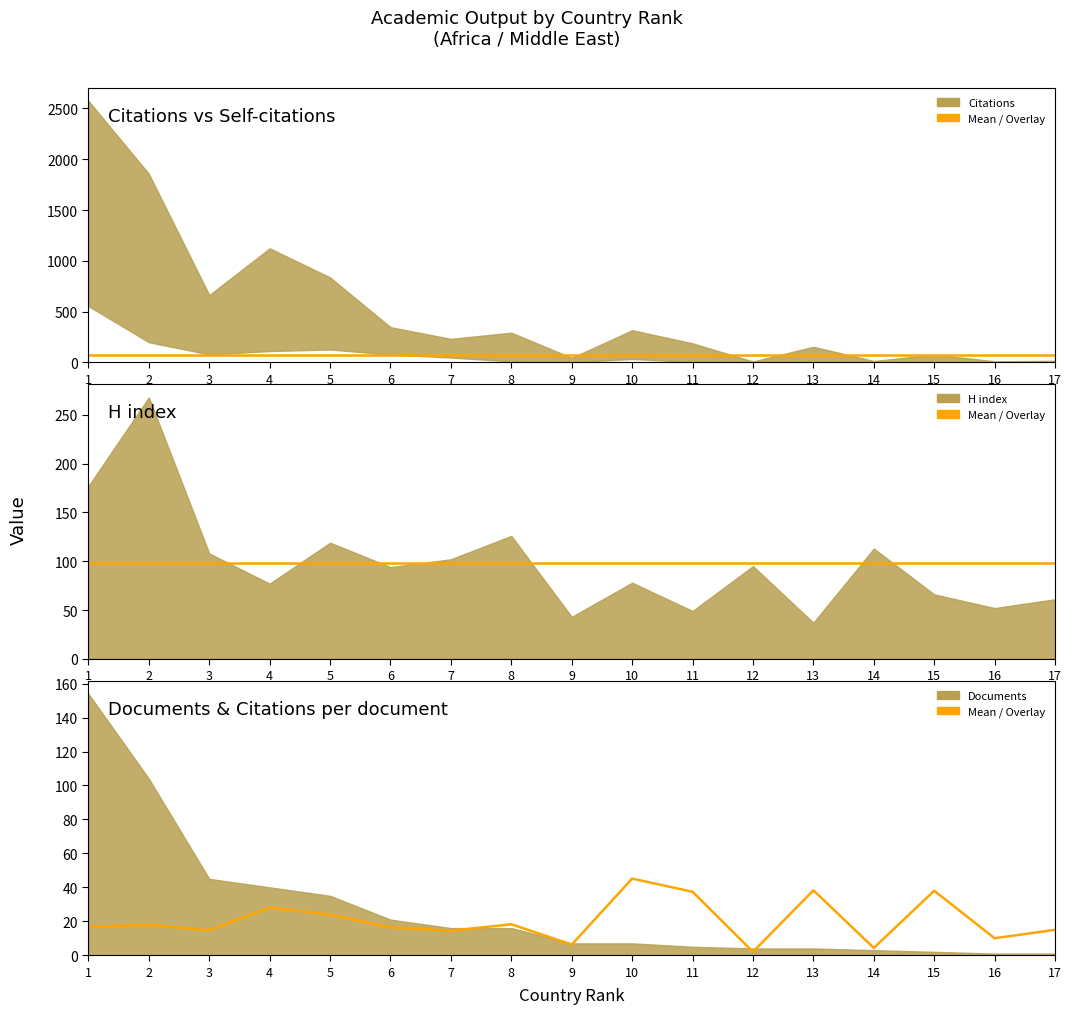

True or false: Citations vs Self-citations mean/overlay and H index mean/overlay intersect in this chart.

False